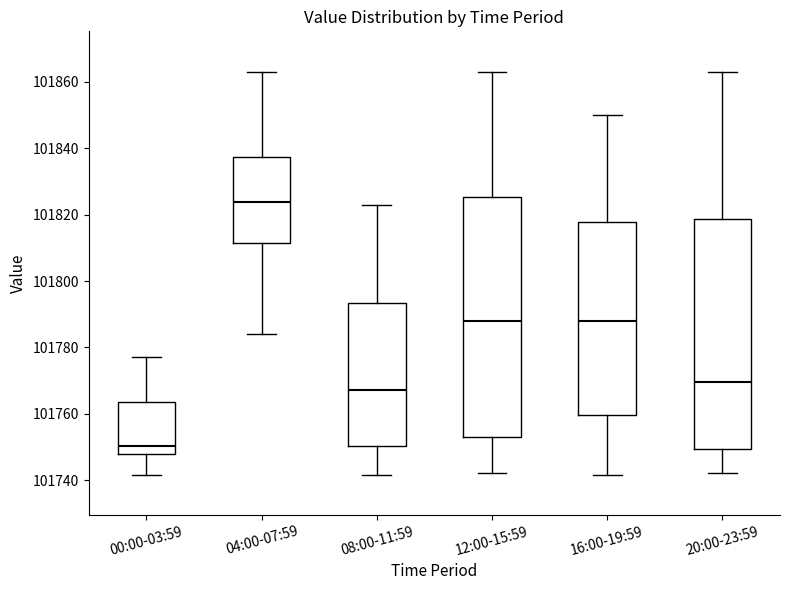

Where does the median line of the box for 04:00-07:59 sit on the y-axis? The values are not printed on the chart, so give them approximately, as read against the axis.

101824